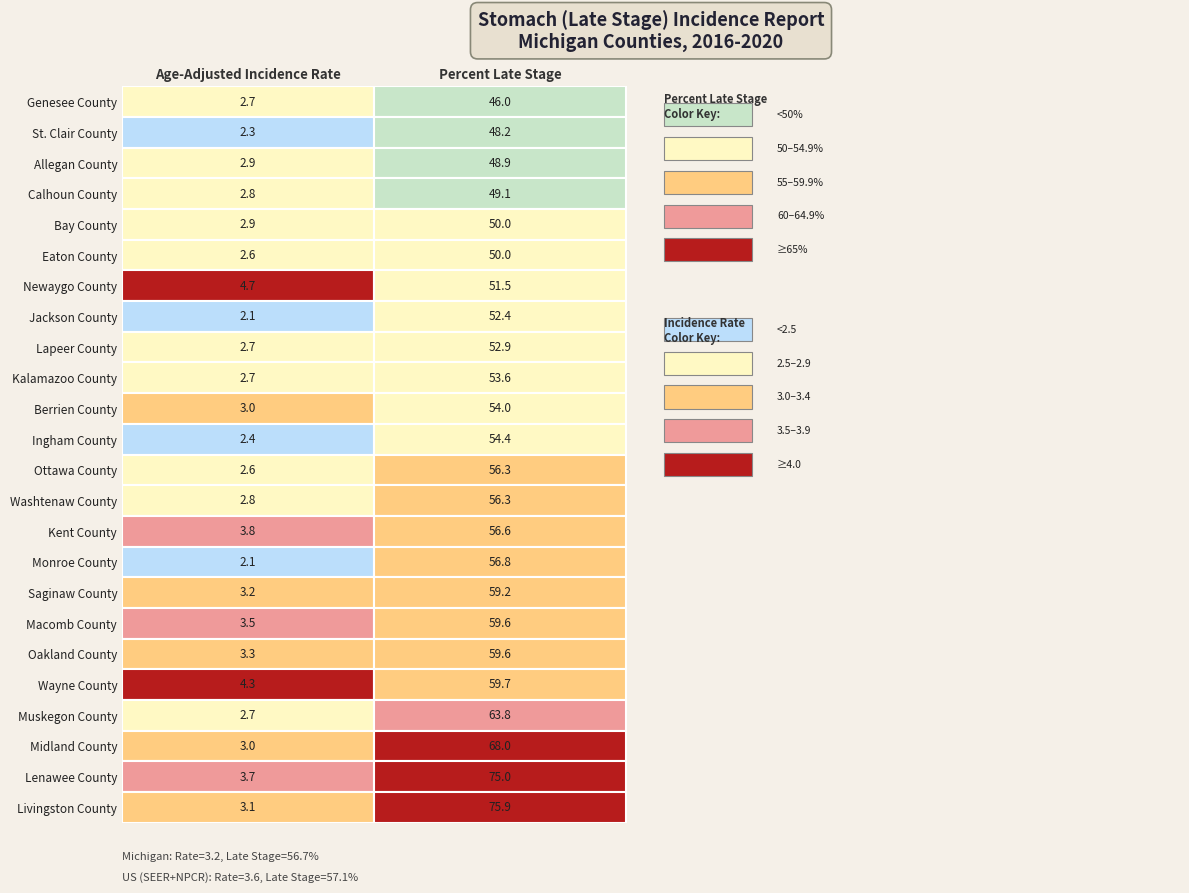

The value of Oakland County at 1 is 87.1. True or false?

False